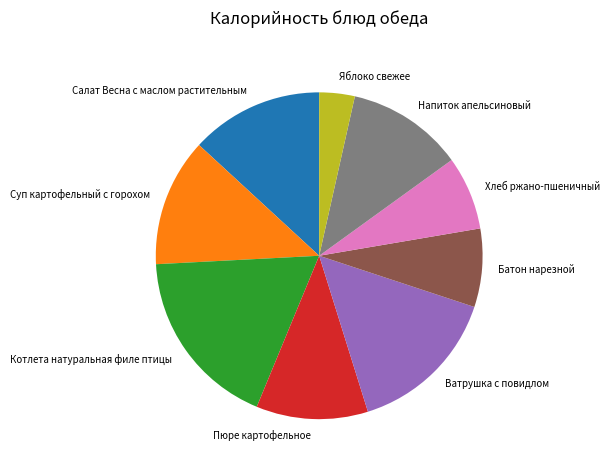

Is it true that Батон нарезной is 8% of the pie?

True